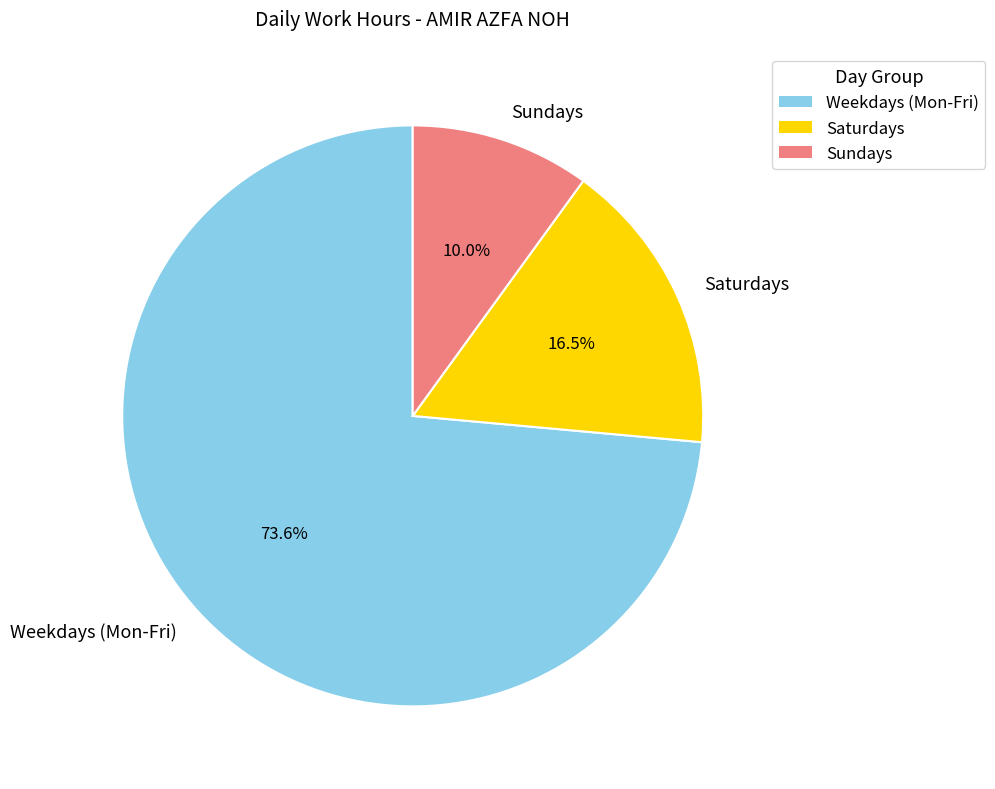

What is the ratio of the value at Weekdays (Mon-Fri) to the value at Saturdays?

4.5